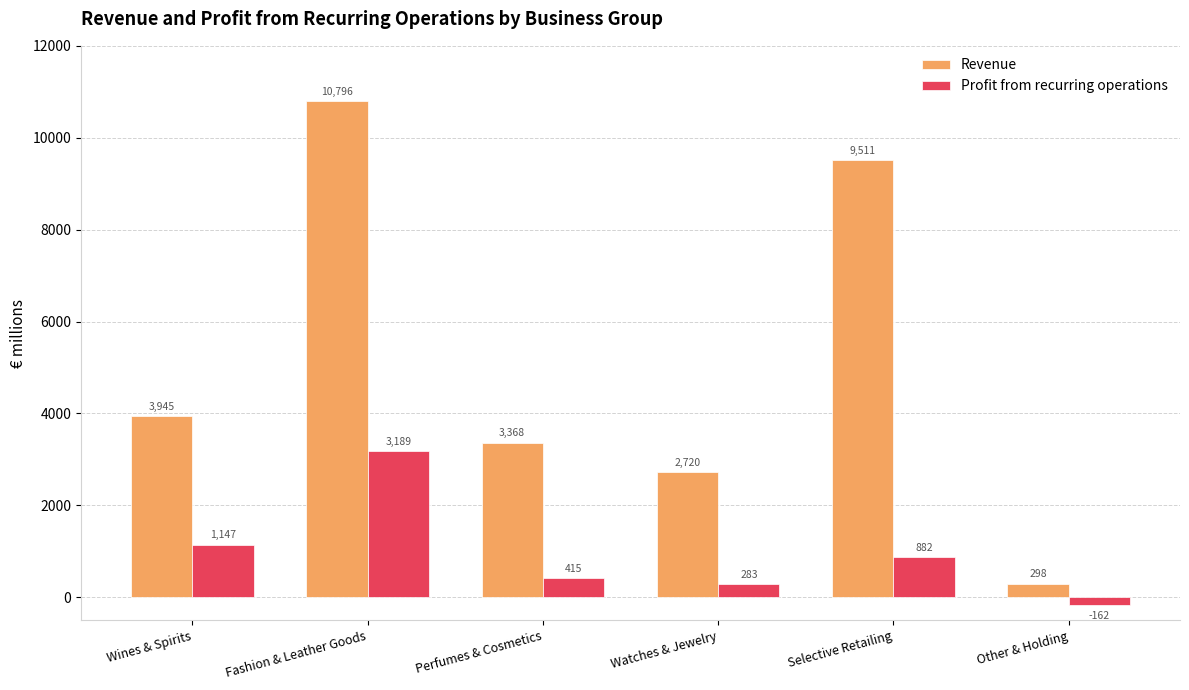

Which series changed the most between Fashion & Leather Goods and Other & Holding?

Revenue